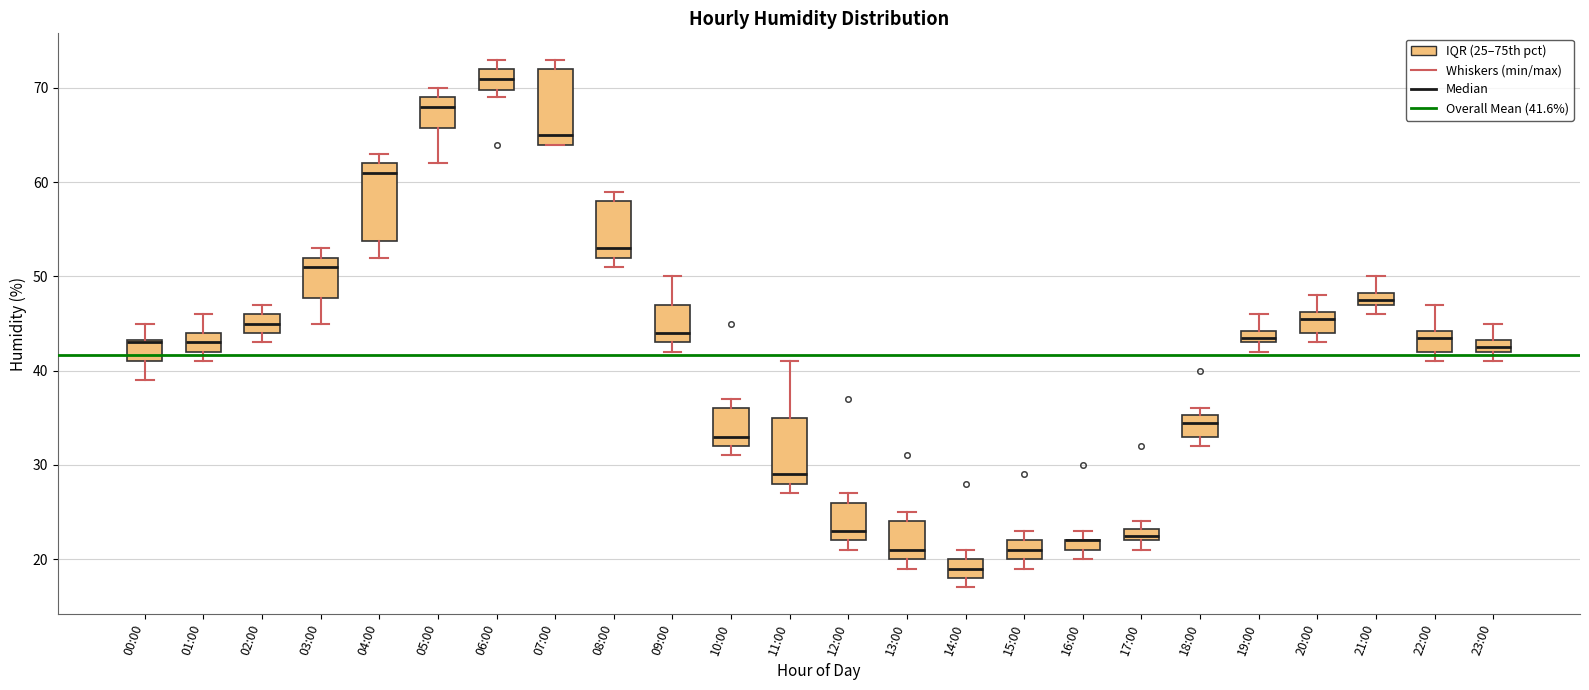

Where does the median line of the box for 03:00 sit on the y-axis? The values are not printed on the chart, so give them approximately, as read against the axis.

51